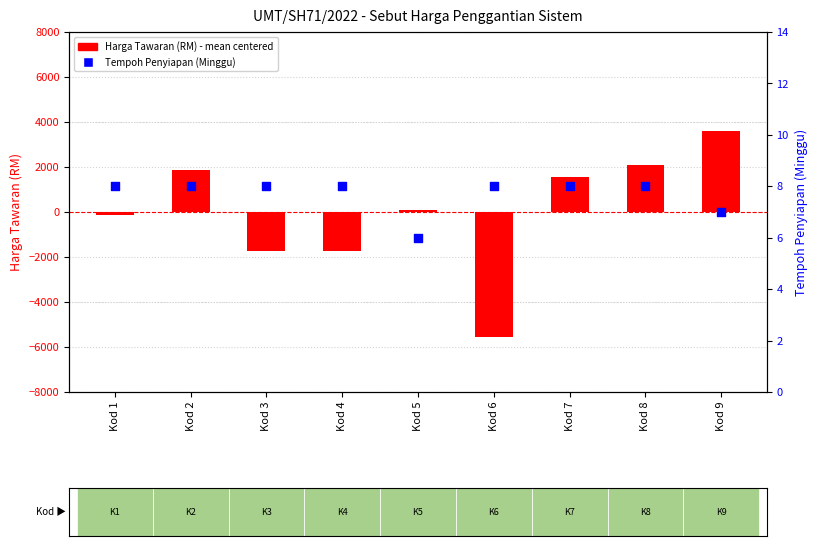

Which series has the largest Y range (max minus min)?

Harga Tawaran (RM)